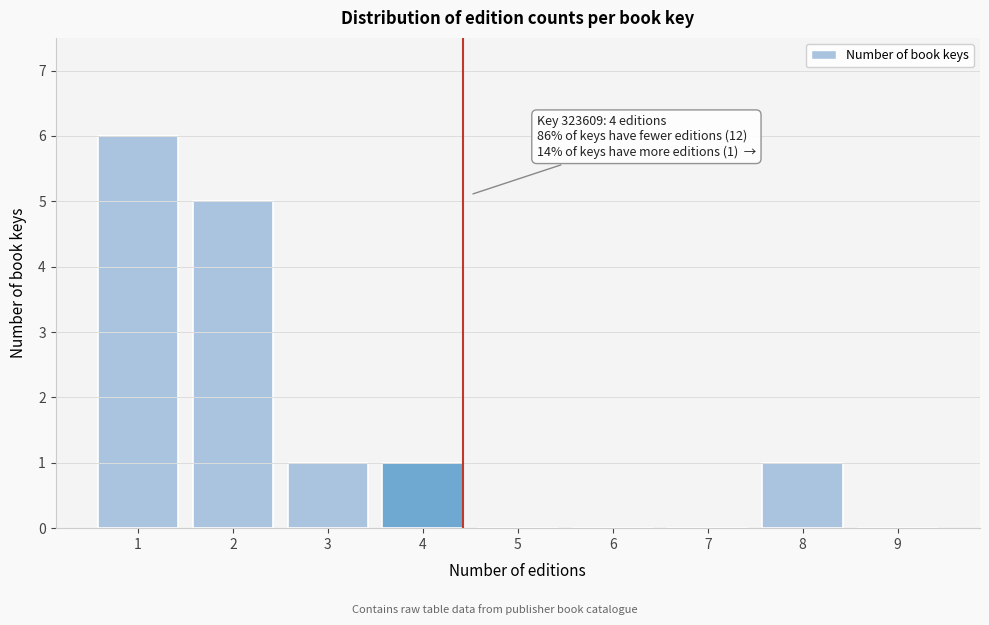

Reading left to right, what are all the values shown in this chart?

1=6	2=5	3=1	4=1	5=0	6=0	7=0	8=1	9=0